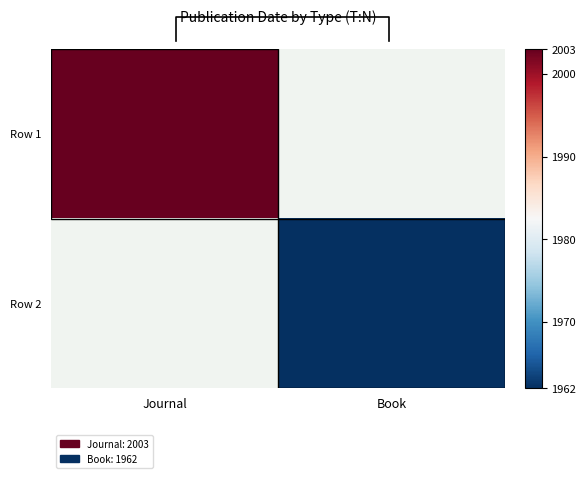

What is the smallest value displayed?

1962.0